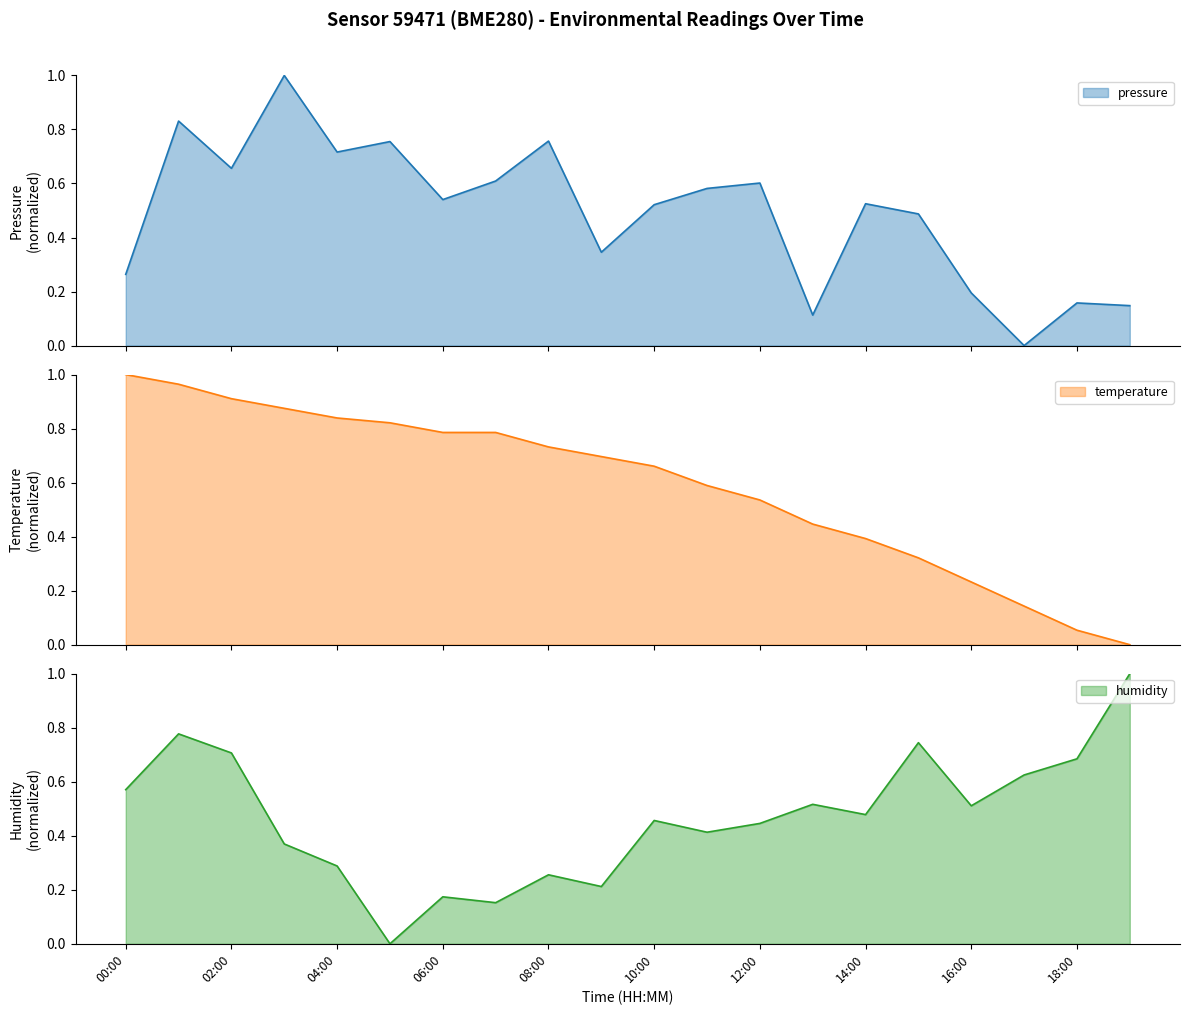

The pressure series shows 0.7 at 02:00. True or false?

True